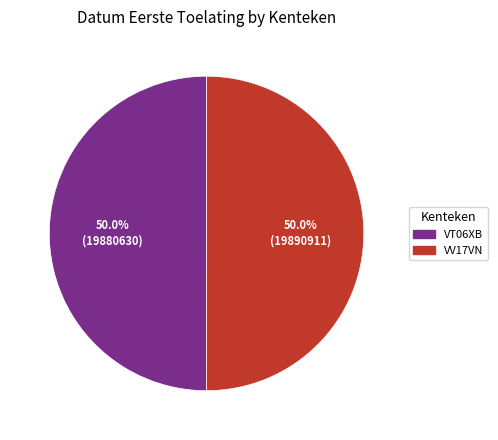

How many slices are in this pie chart?

2